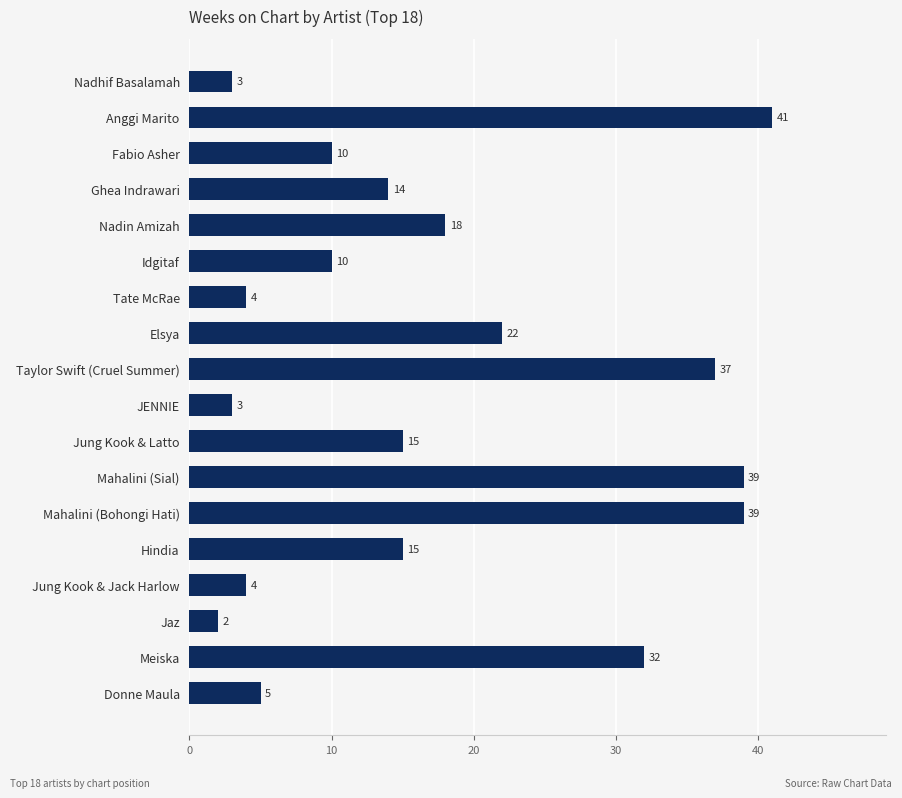

Does the chart contain stacked bars?

No